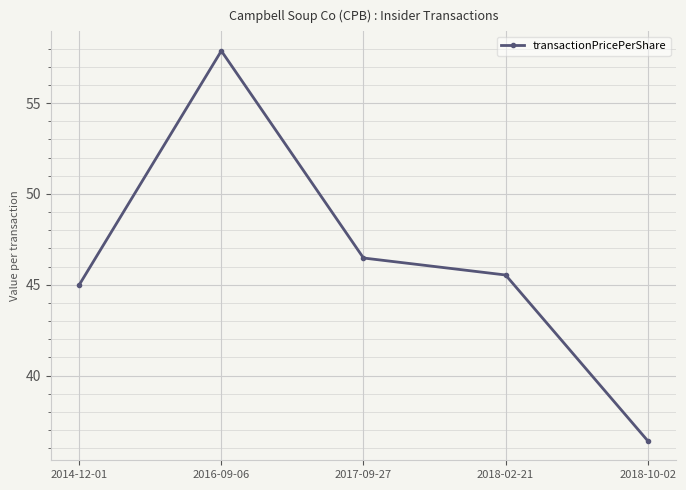

How many points are higher than both their immediate neighbors (excluding endpoints)?

1